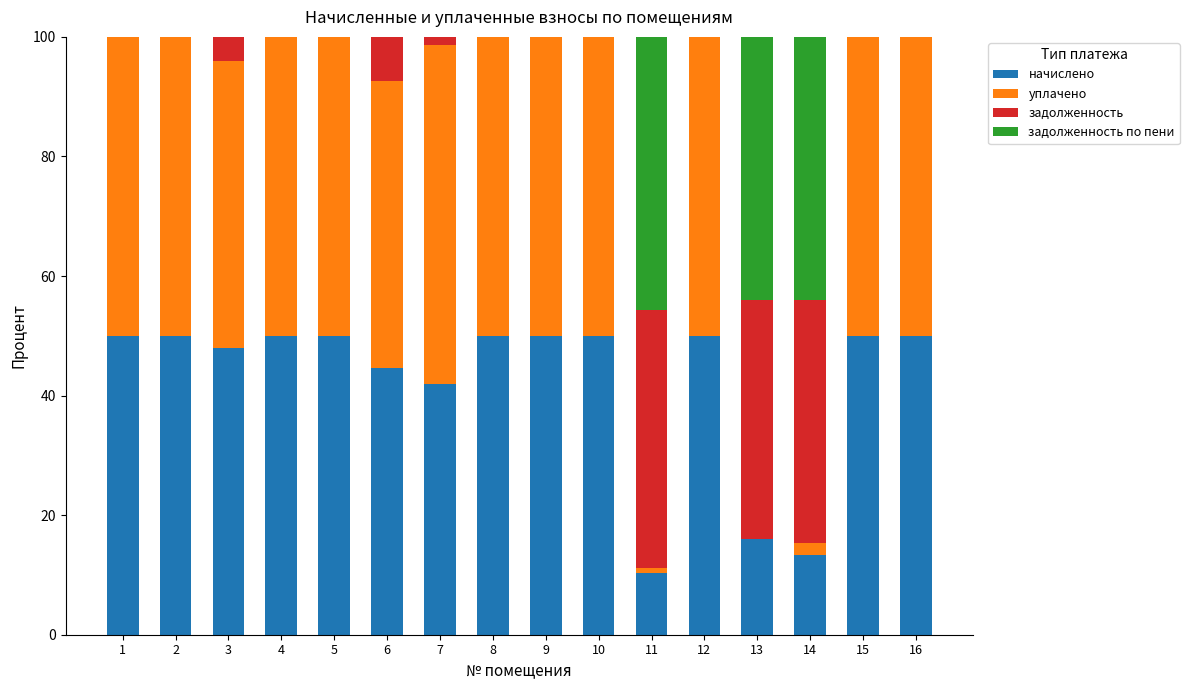

What is the highest value of the начислено series?

50.0